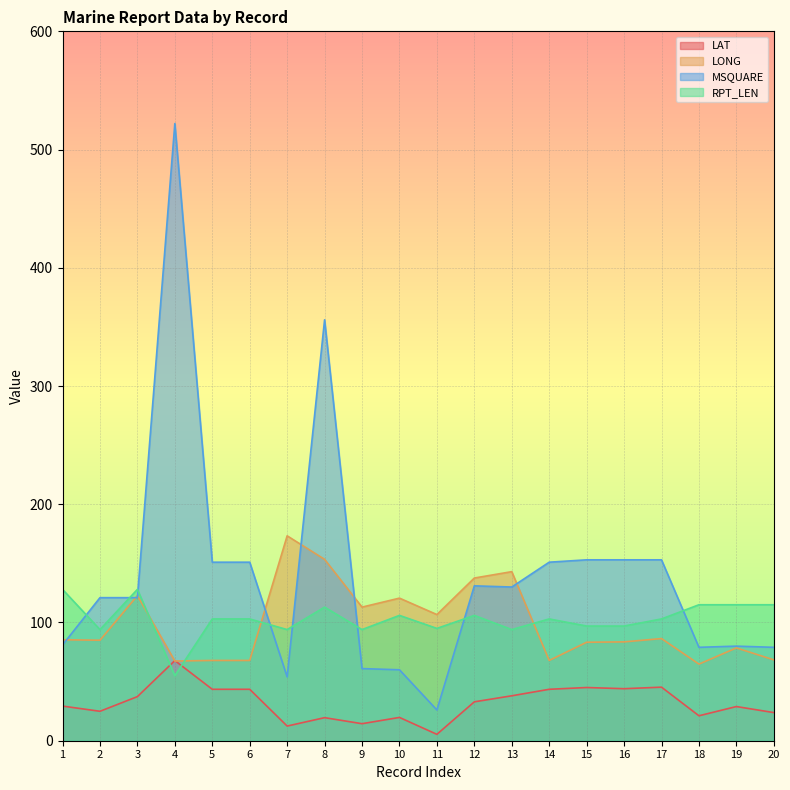

True or false: MSQUARE has a value of 239.9 at 6.

False